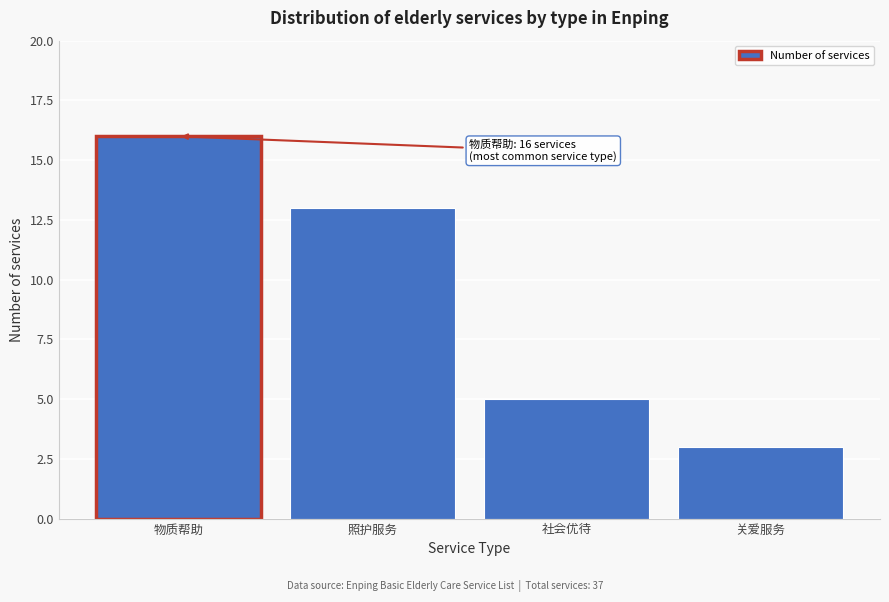

Reading left to right, what are all the values shown in this chart?

16	13	5	3